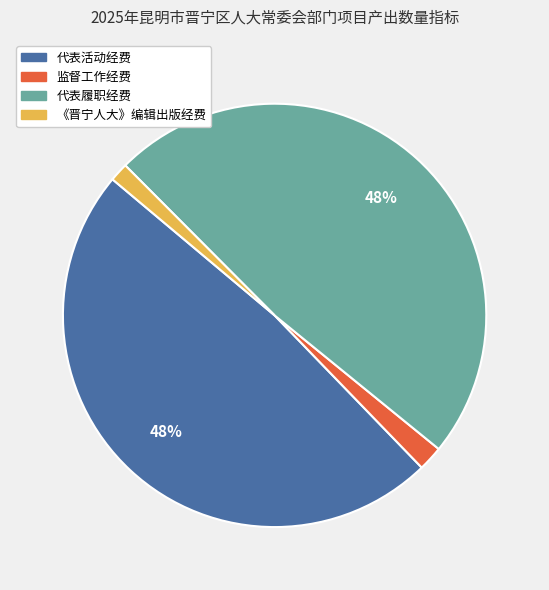

Approximately how many times larger is the value at 代表履职经费 compared to 代表活动经费?

1.0